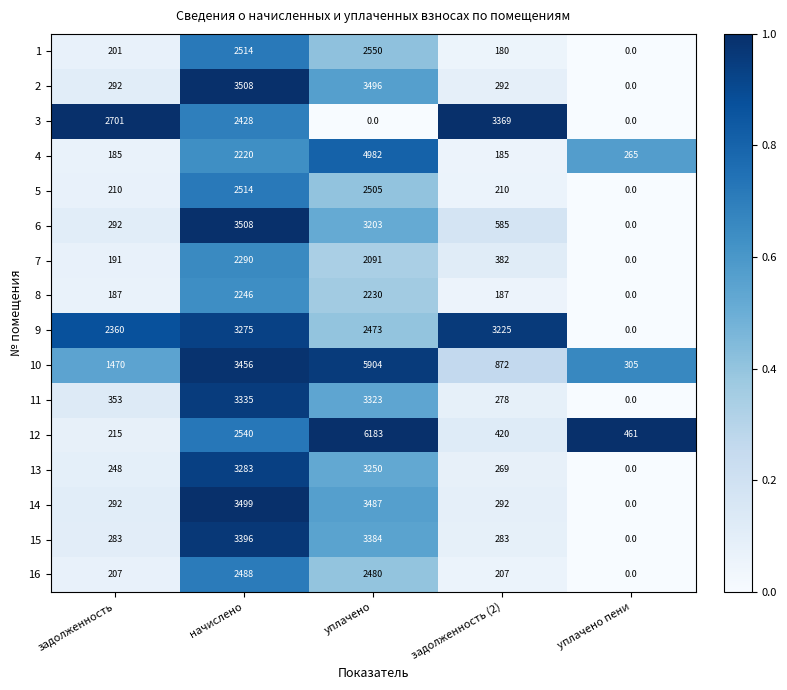

Between задолженность and задолженность (2), which series saw the biggest shift?

9